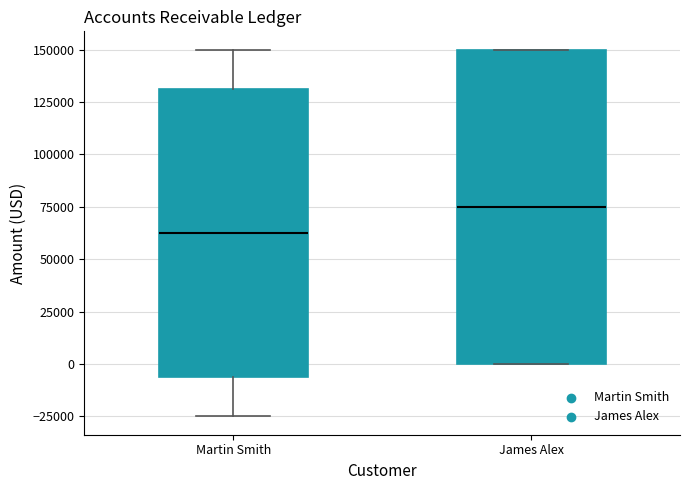

Reading left to right, transcribe this box plot: for each box, give where its median line is, the range the box spans, and where its two whiskers end, as read against the y-axis. The values are not printed on the chart, so give them approximately, as read against the axis.

Martin Smith: median 65000, box -5000 to 130000, whiskers -25000 to 150000
James Alex: median 75000, box 0 to 150000, whiskers 0 to 150000